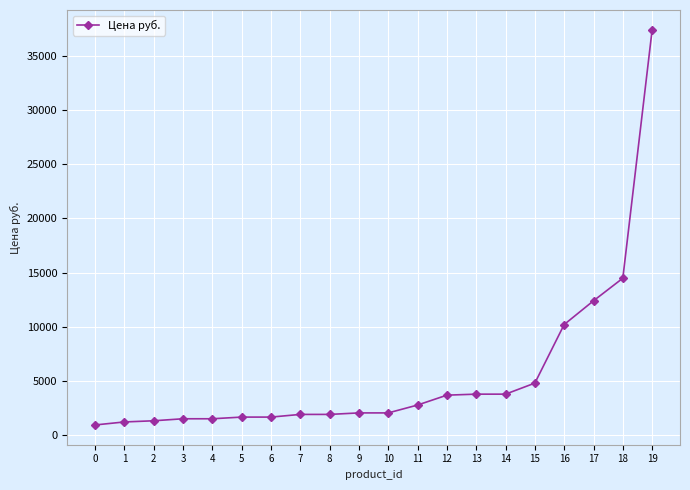

Read the value at 17.

12400.0